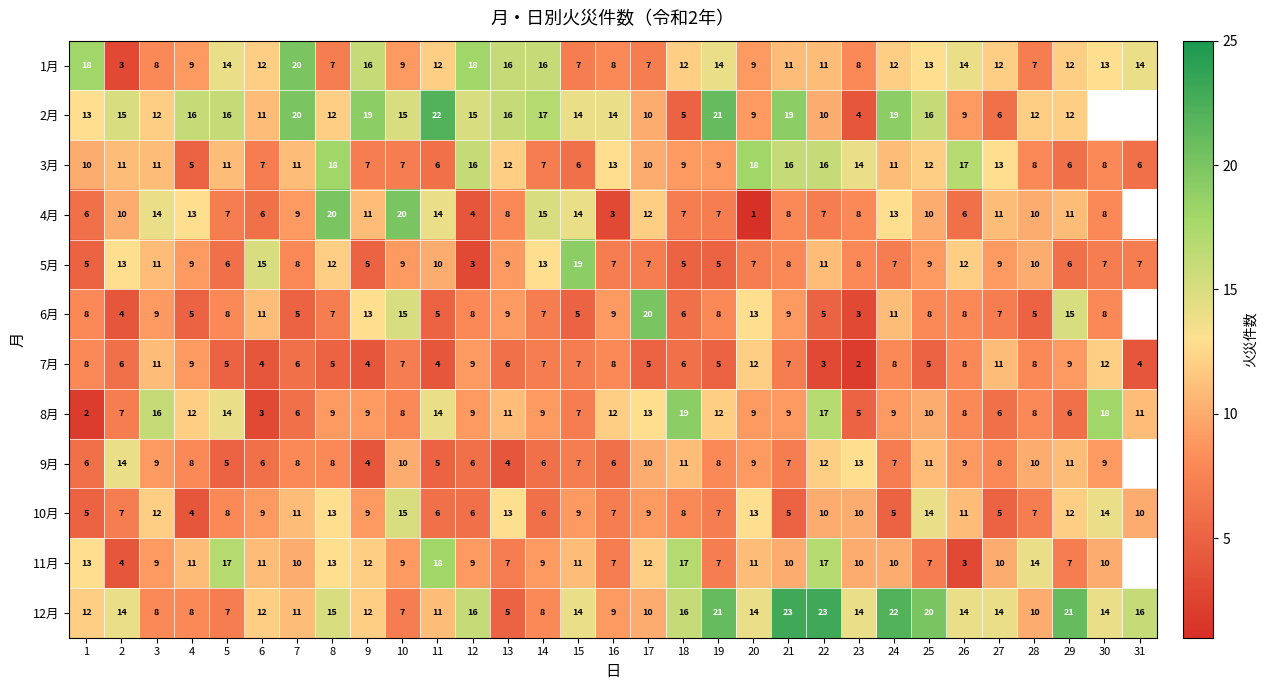

Which category has the lowest value in the 3月 series?

4